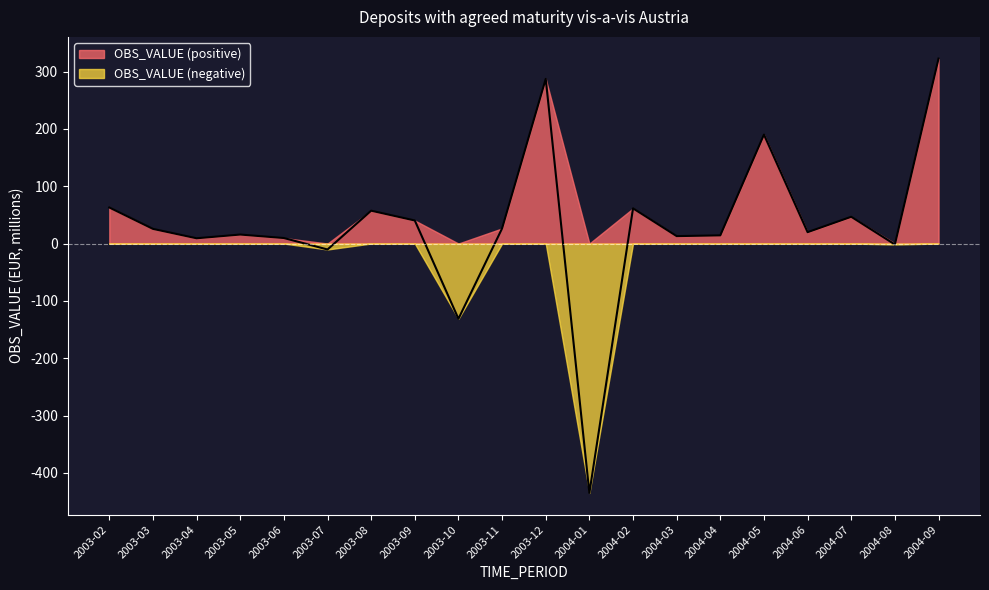

Reading left to right, what are all the values shown in this chart?

2003-02=62.8	2003-03=25.5	2003-04=9.2	2003-05=15.7	2003-06=9.6	2003-07=-10.4	2003-08=57.3	2003-09=40.2	2003-10=-131.2	2003-11=26.4	2003-12=287.2	2004-01=-435.0	2004-02=61.3	2004-03=12.9	2004-04=14.2	2004-05=190.0	2004-06=19.8	2004-07=46.7	2004-08=-1.7	2004-09=322.5